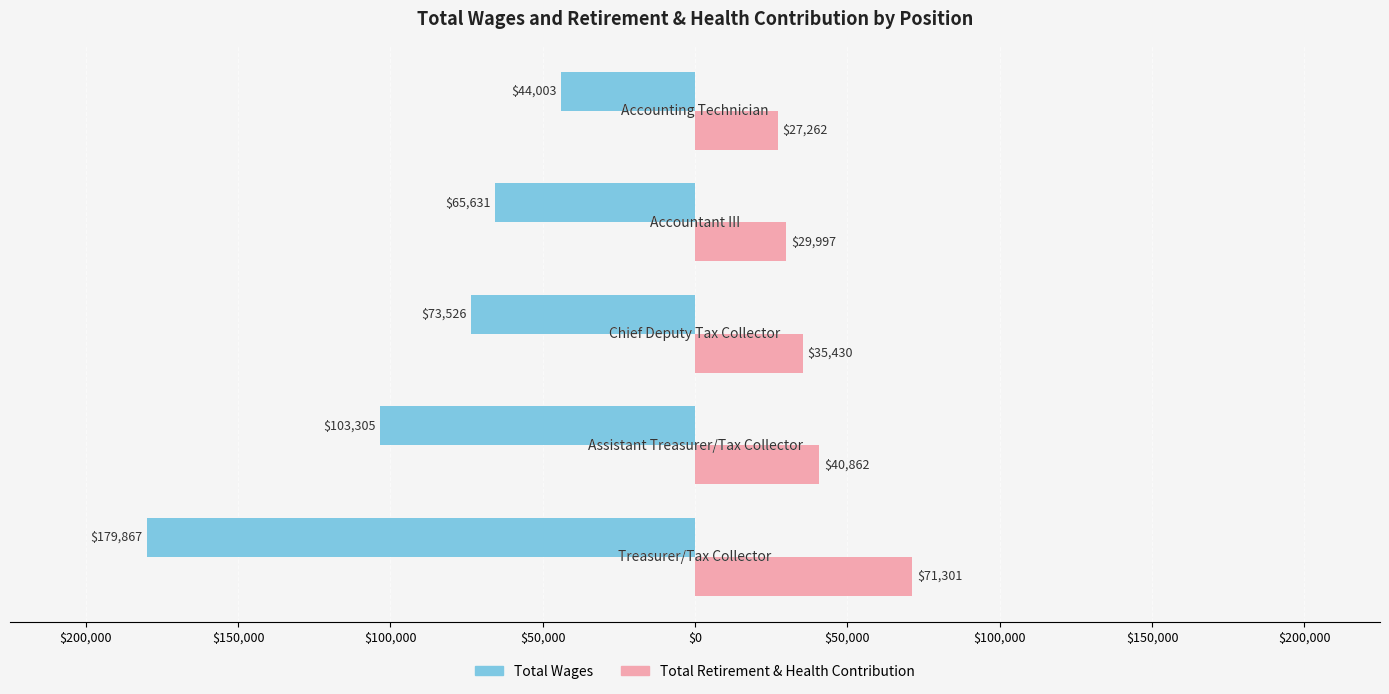

What are all the series names shown in the legend?

Total Wages, Total Retirement & Health Contribution